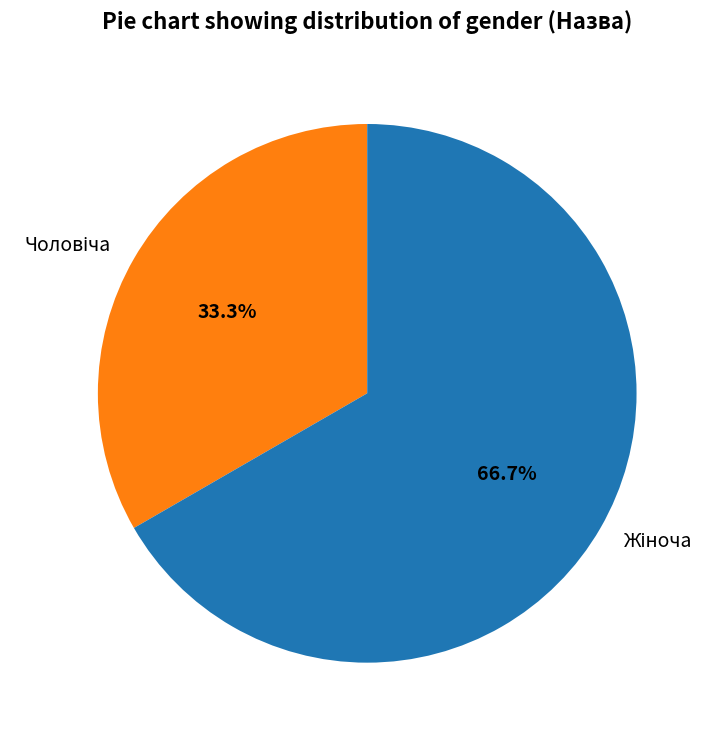

Is there any slice that represents more than half of the pie?

Yes